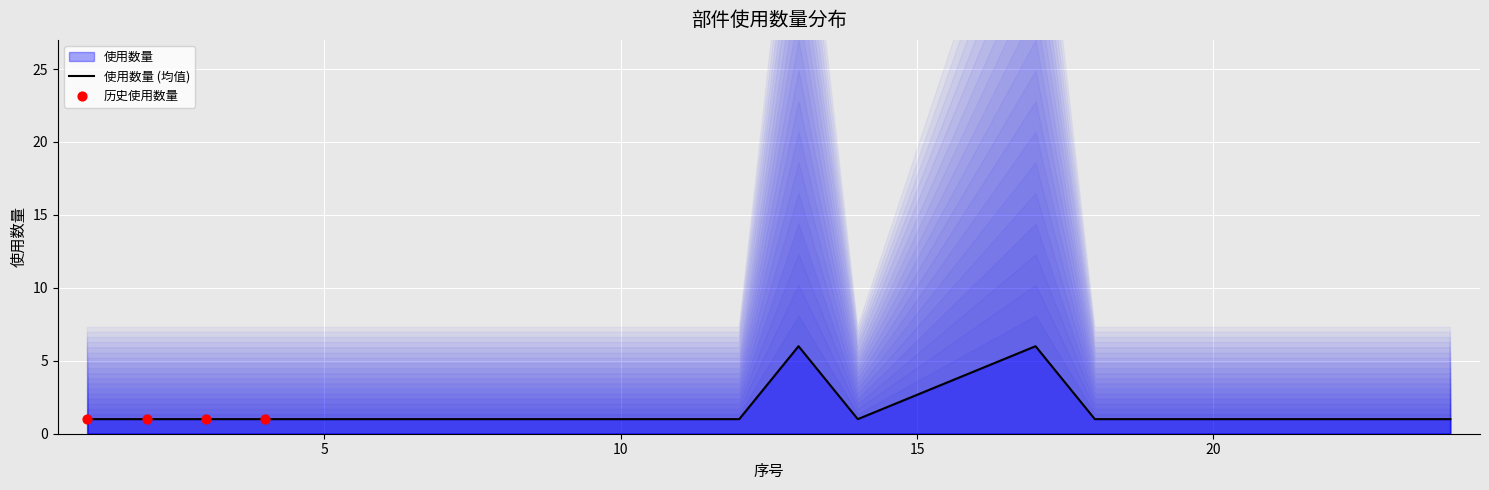

Which has a higher value, 11 or 24?

11